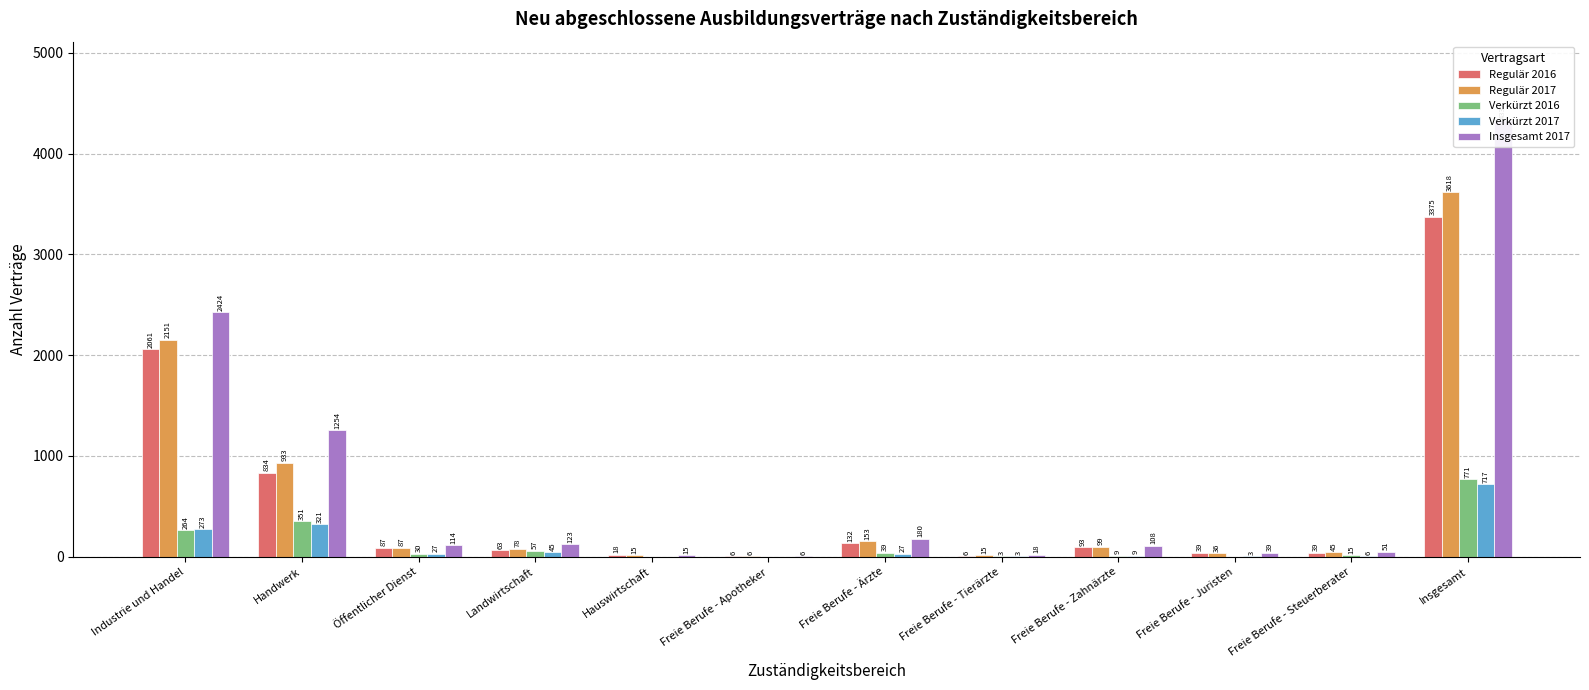

Reading right to left, what are all the values shown in this chart?

Regulär 2016: 3375	39	39	93	6	132	6	18	63	87	834	2061
Regulär 2017: 3618	45	36	99	15	153	6	15	78	87	933	2151
Verkürzt 2016: 771	15	0	9	3	39	0	0	57	30	351	264
Verkürzt 2017: 717	6	3	9	3	27	0	0	45	27	321	273
Insgesamt 2017: 4332	51	39	108	18	180	6	15	123	114	1254	2424